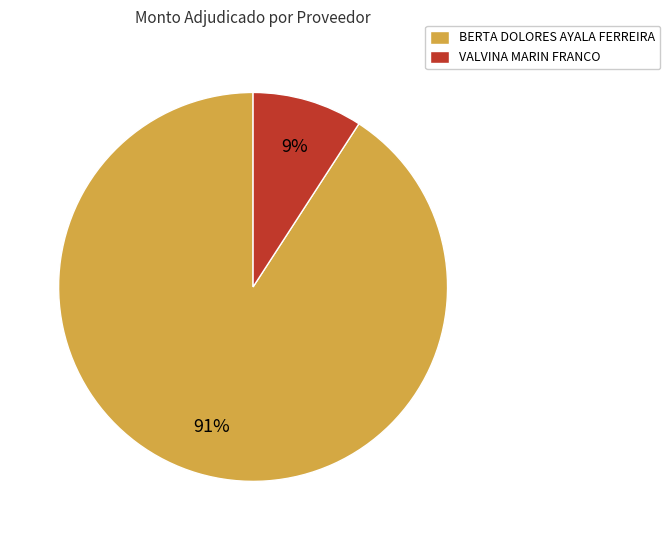

Rank the categories by value from highest to lowest.

BERTA DOLORES AYALA FERREIRA, VALVINA MARIN FRANCO